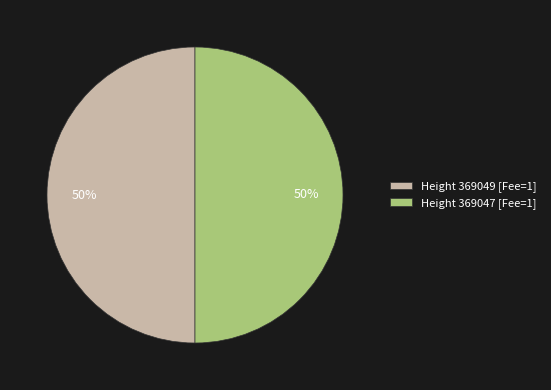

The Height 369049 [Fee=1] slice represents 50% of the pie. True or false?

True